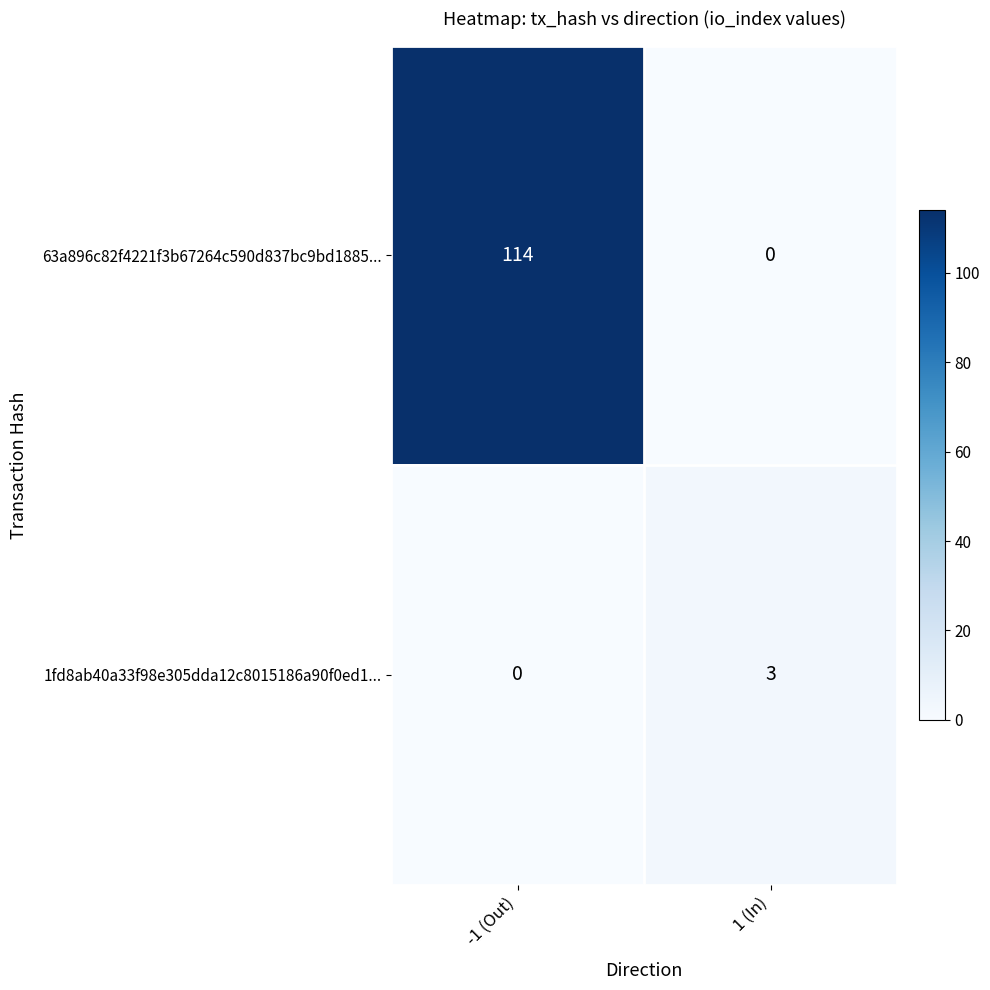

Between -1 (Out) and 1 (In), which series saw the biggest shift?

63a896c82f4221f3b67264c590d837bc9bd1885...